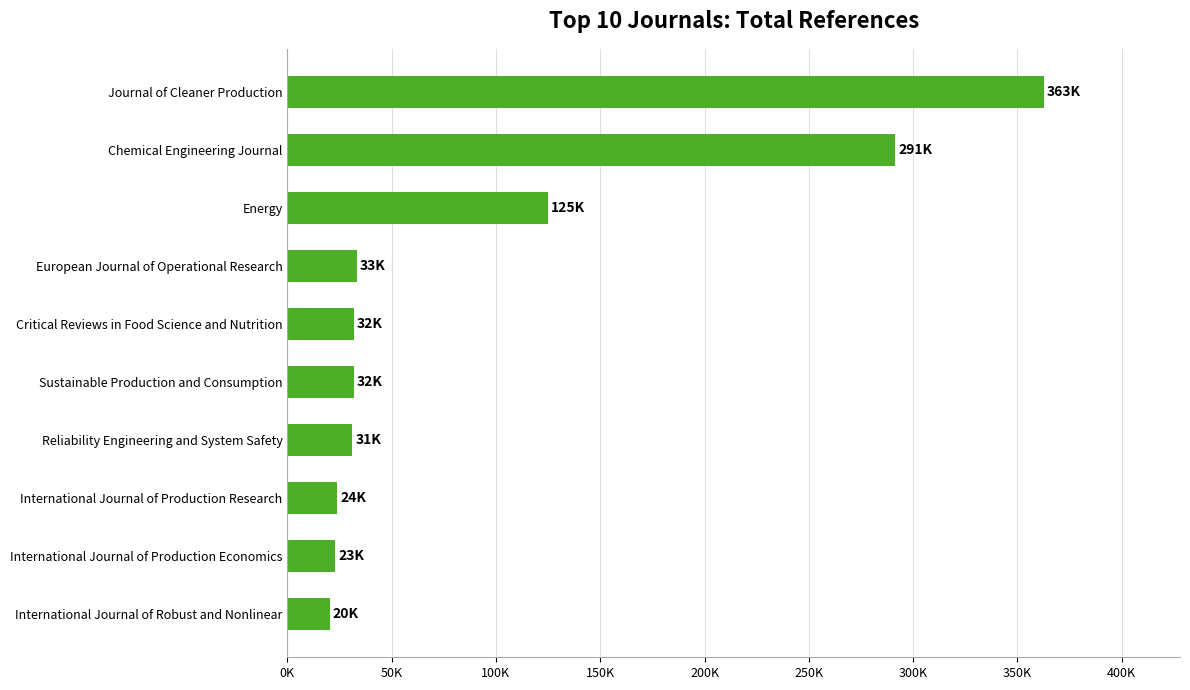

Which label corresponds to the largest value in the chart?

Journal of Cleaner Production